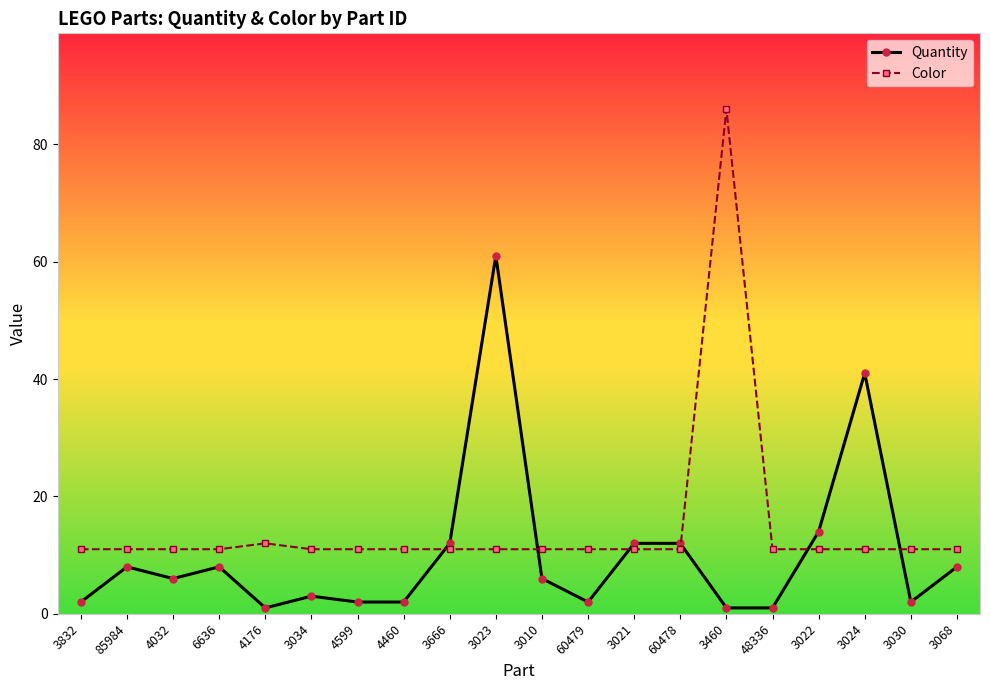

Is the value of Quantity at 3024 greater than the value of Color at 4176?

Yes